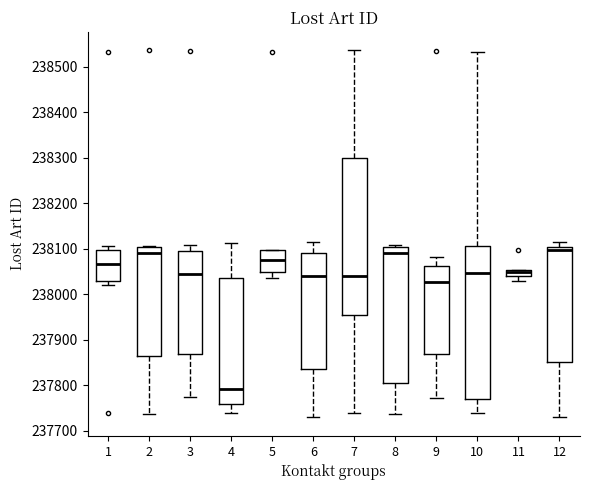

Where does the upper whisker of the box at x = 3 end on the y-axis? The values are not printed on the chart, so give them approximately, as read against the axis.

238110